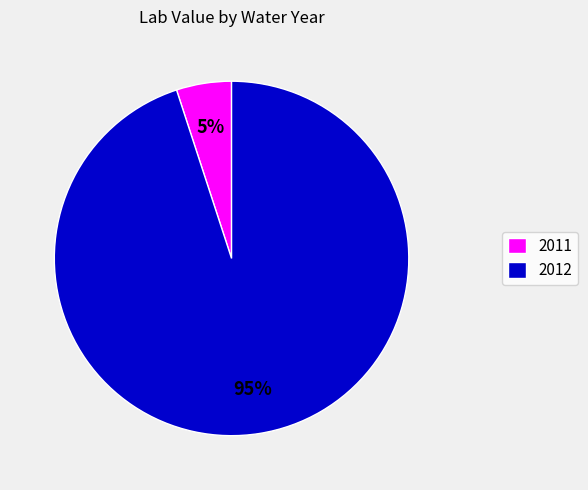

Between 2012 and 2011, which is larger?

2012